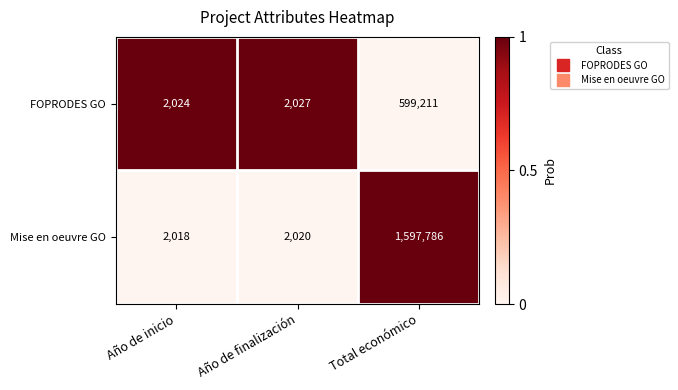

Read the FOPRODES GO value at Año de finalización.

2027